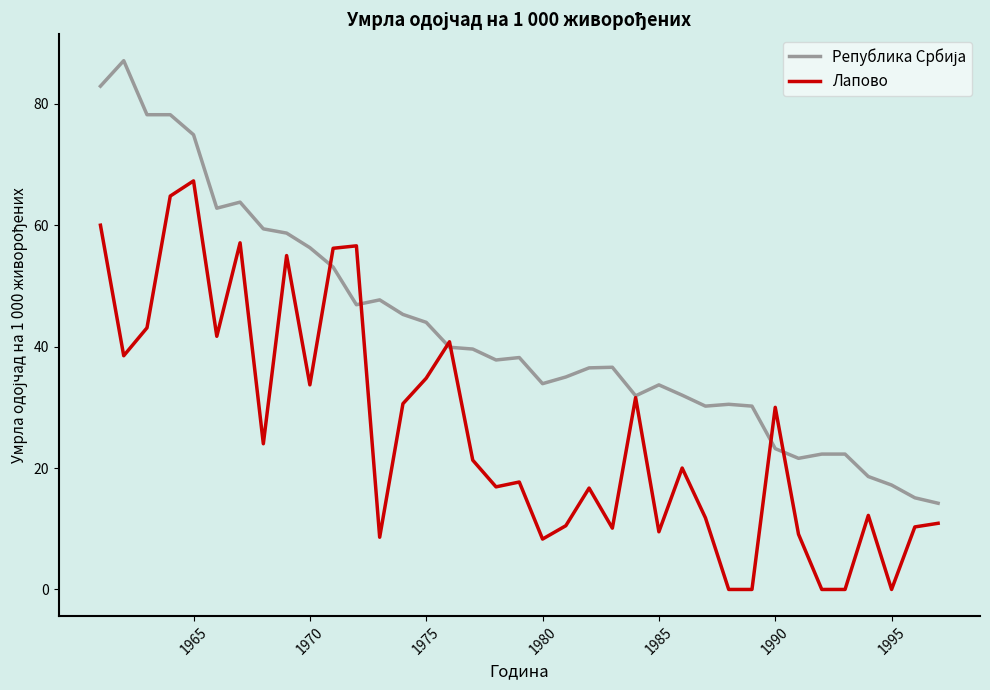

What is the maximum value shown in the chart?

87.1